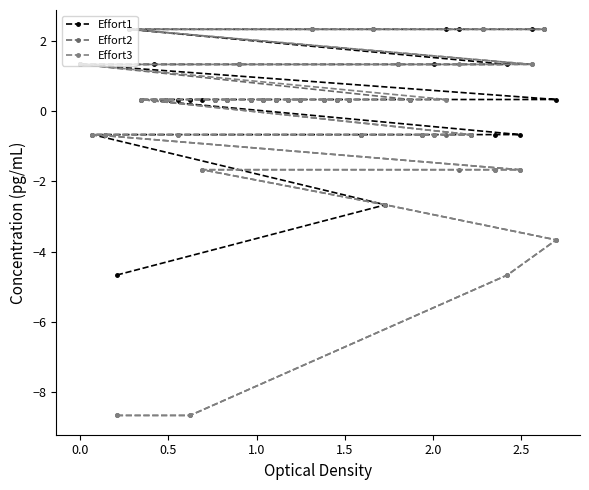

How many series are shown in this chart?

3